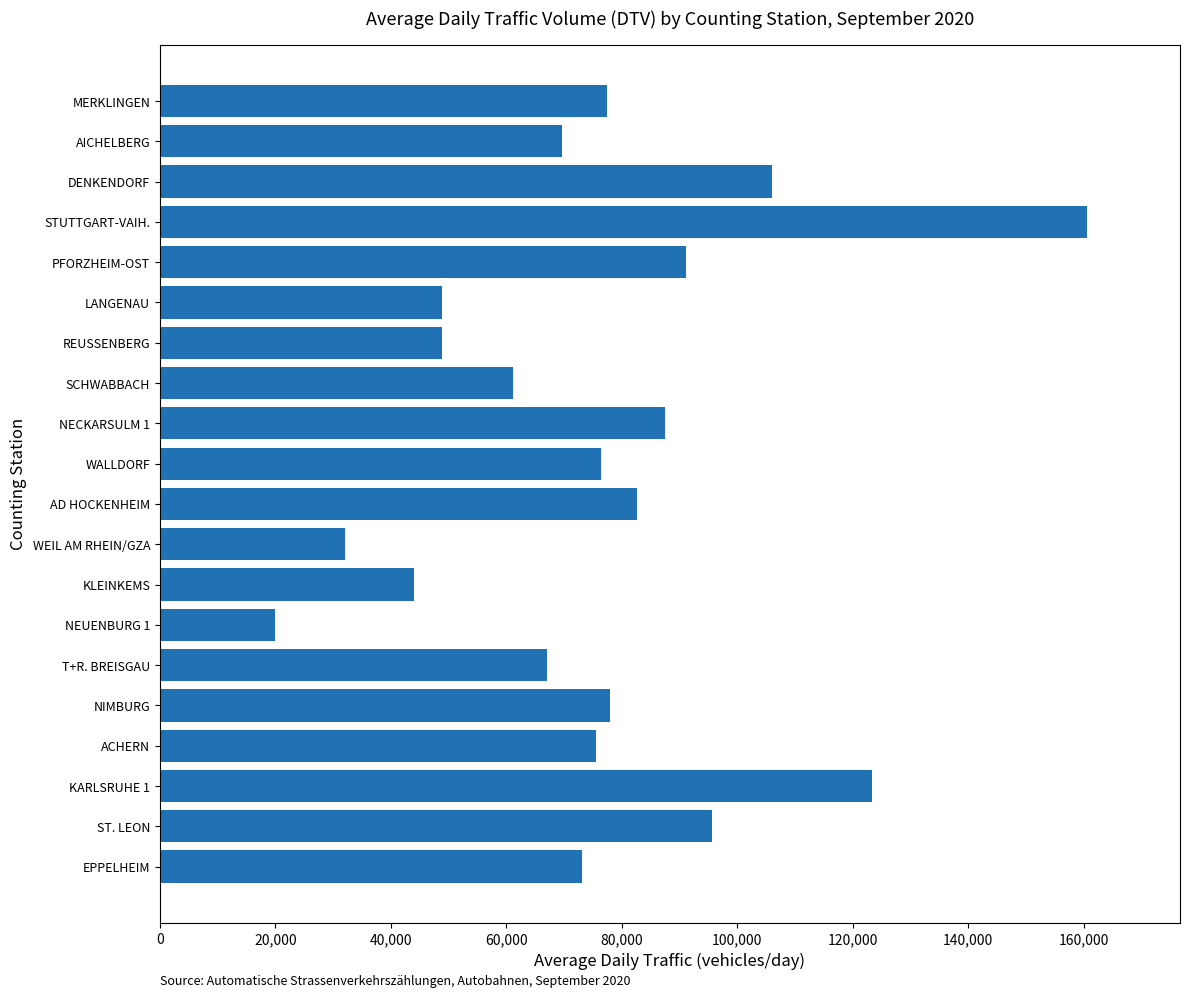

What is the maximum value shown in the chart?

160631